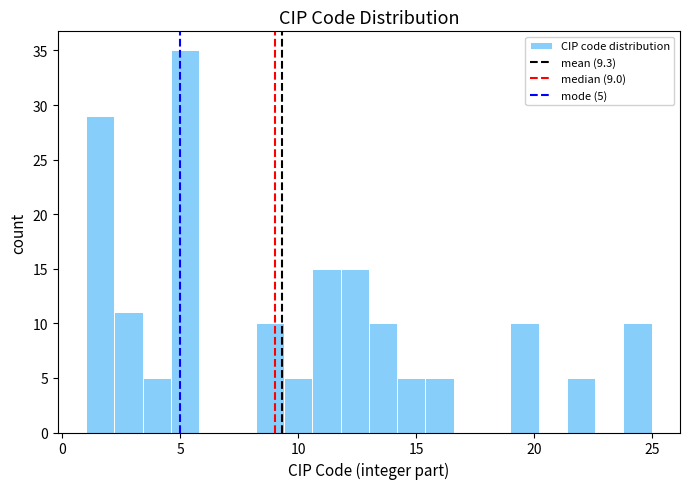

Around what value on the x-axis is the tallest bar? Give the approximate position of its centre, as read against the axis.

5.0